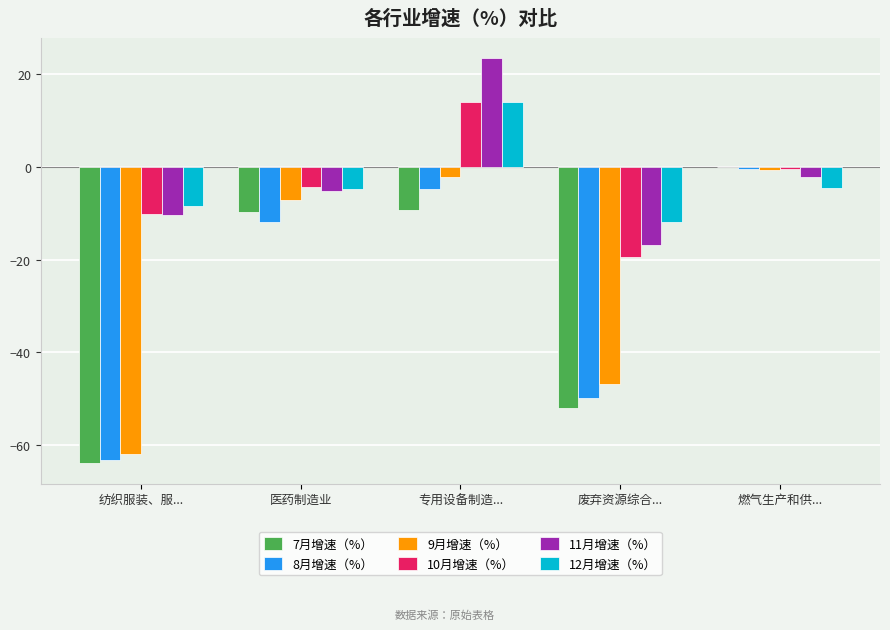

What is the greatest value displayed?

23.3